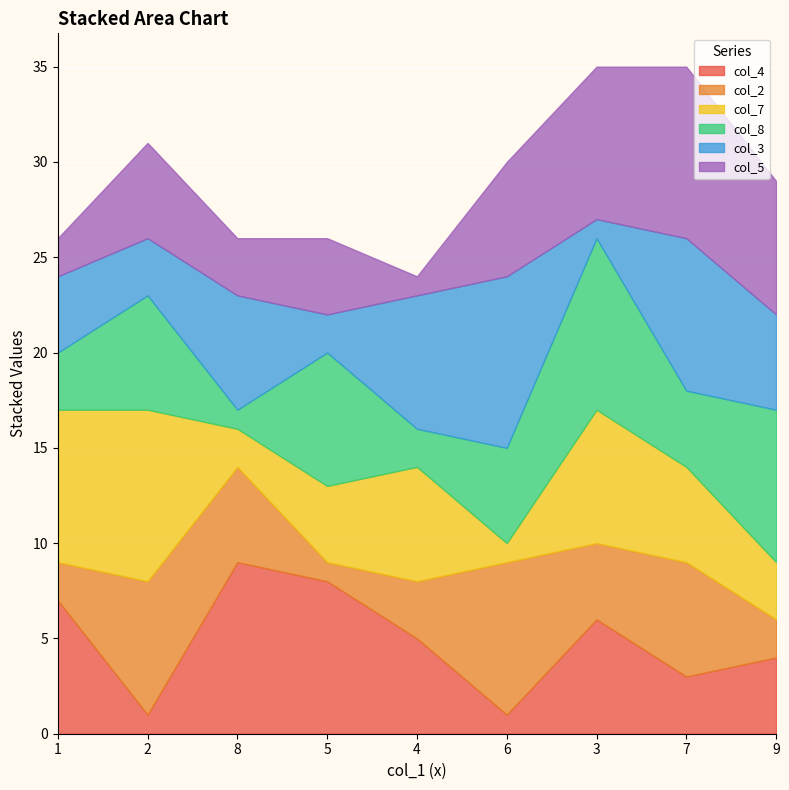

What is the value of the col_2 point at the 4th from the left?

1